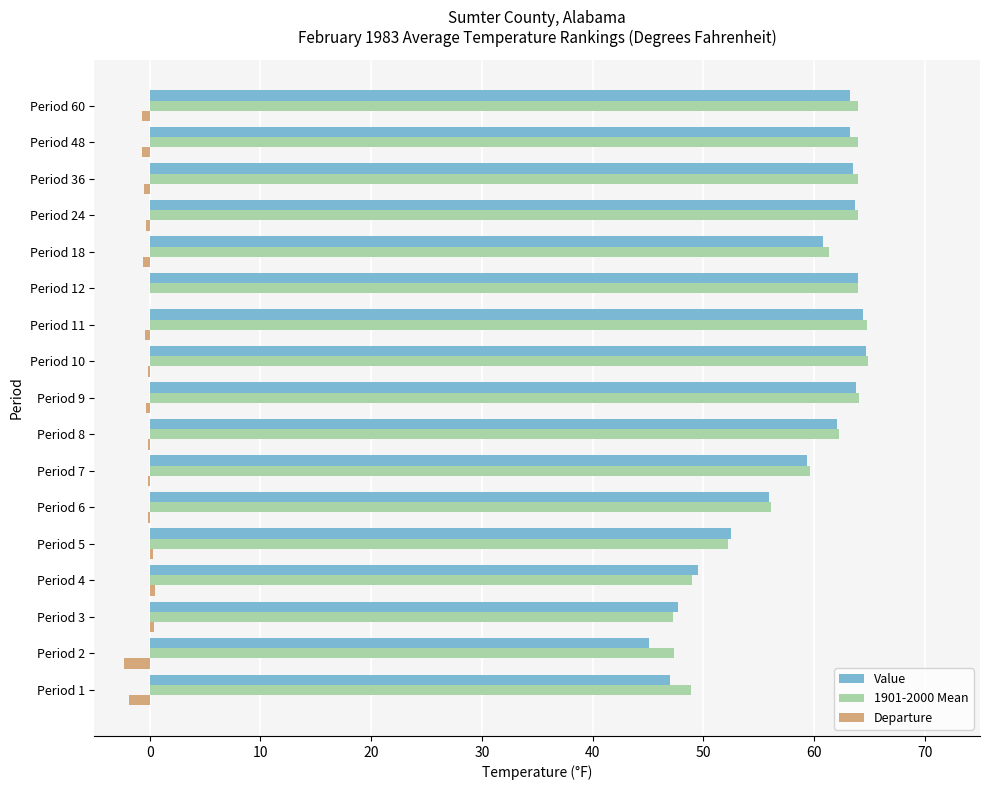

Is it true that Departure equals 0.0 at Period 12?

True